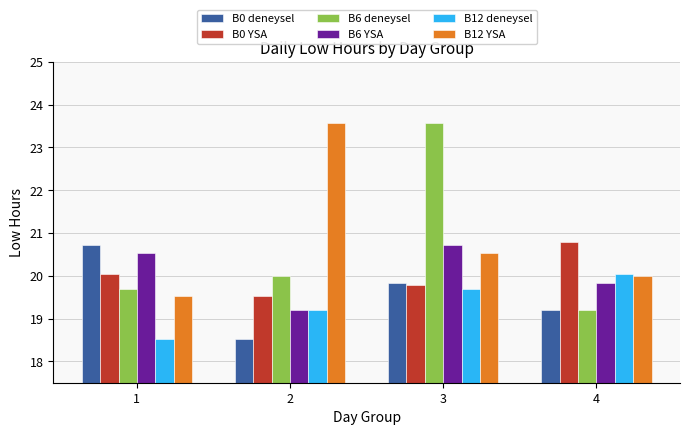

How many data points does each series have?

4